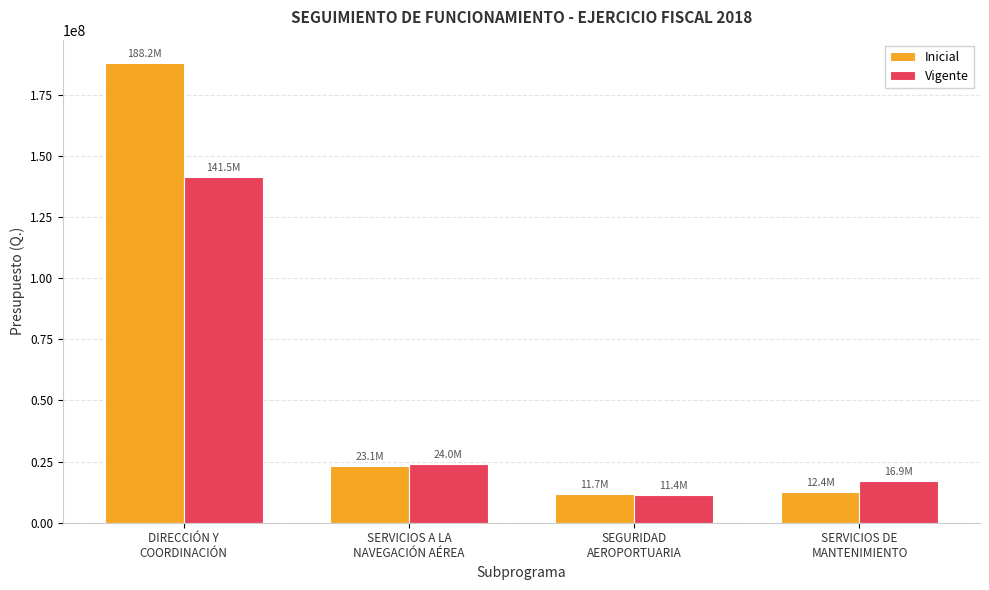

Does the chart contain any negative values?

No